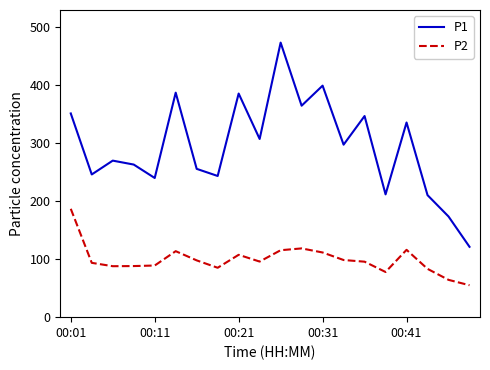

What is the sum of all P1 values?

5887.5